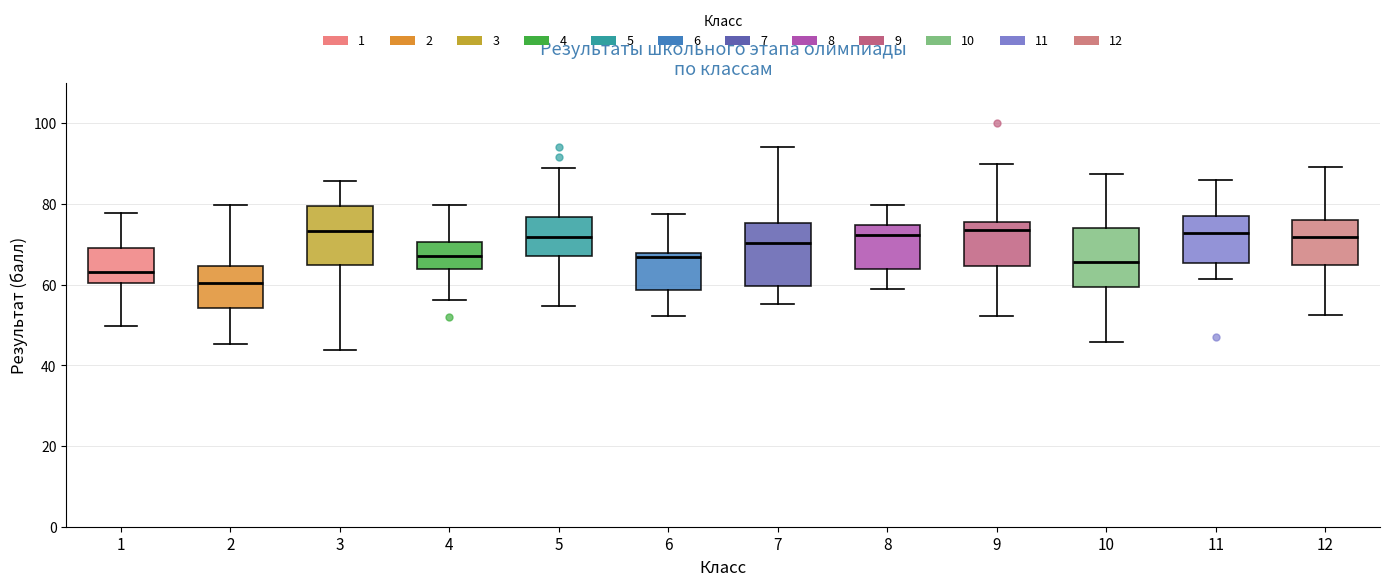

Reading left to right, read every box against the y-axis: the position of its median line, the range the box covers, and the ends of its whiskers. The values are not printed on the chart, so give them approximately, as read against the axis.

1: median 64, box 60 to 68, whiskers 50 to 78
2: median 60, box 54 to 64, whiskers 46 to 80
3: median 74, box 64 to 80, whiskers 44 to 86
4: median 68, box 64 to 70, whiskers 56 to 80
5: median 72, box 68 to 76, whiskers 54 to 88
6: median 66, box 58 to 68, whiskers 52 to 78
7: median 70, box 60 to 76, whiskers 56 to 94
8: median 72, box 64 to 74, whiskers 58 to 80
9: median 74, box 64 to 76, whiskers 52 to 90
10: median 66, box 60 to 74, whiskers 46 to 88
11: median 72, box 66 to 78, whiskers 62 to 86
12: median 72, box 64 to 76, whiskers 52 to 90